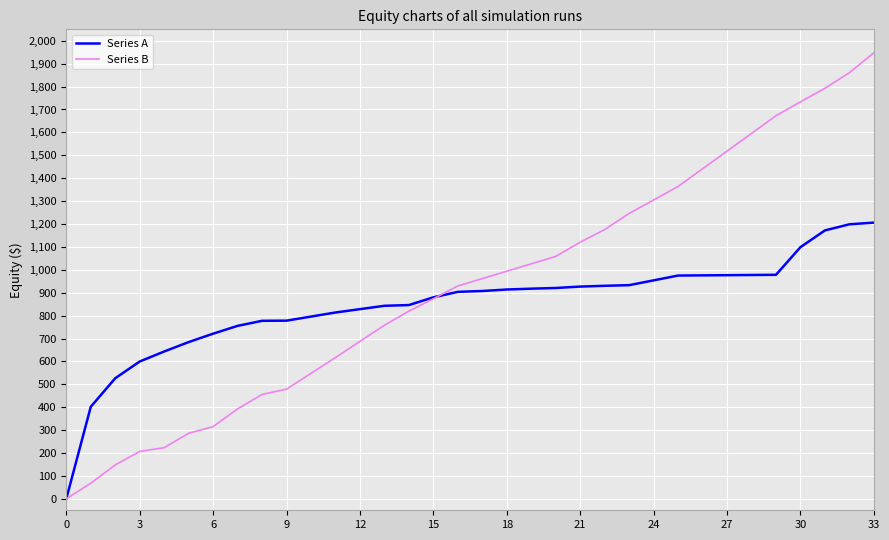

What are all the series names shown in the legend?

Series A, Series B